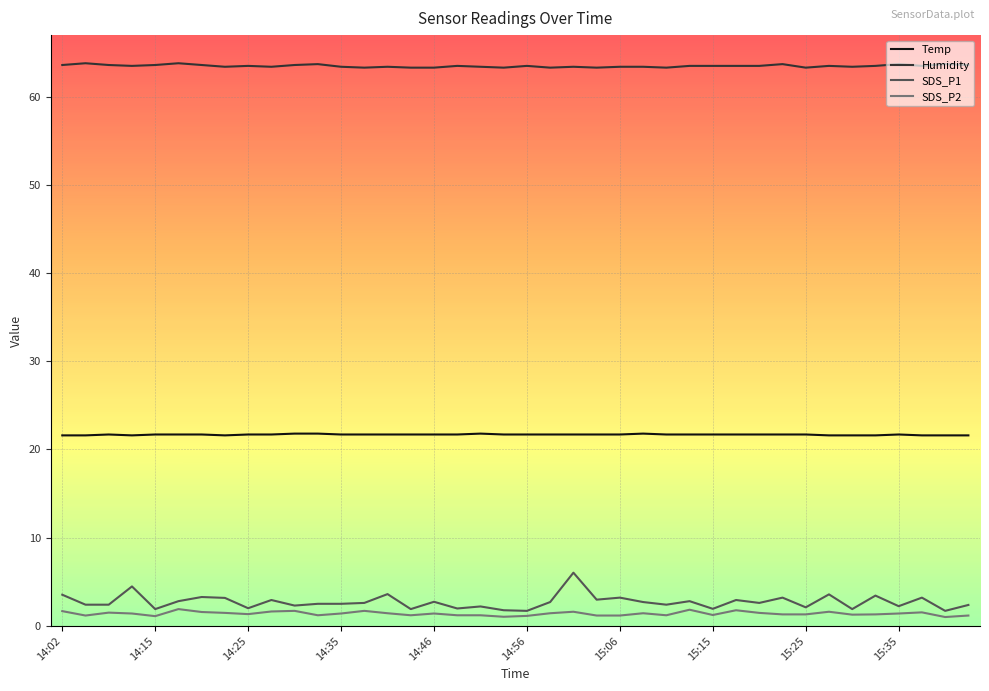

What are all the series names shown in the legend?

Temp, Humidity, SDS_P1, SDS_P2